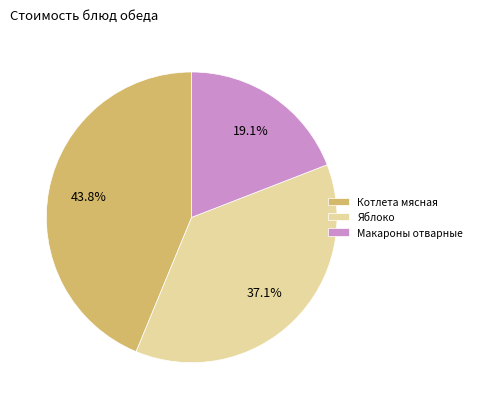

How much of the chart is everything except Макароны отварные?

80.9%